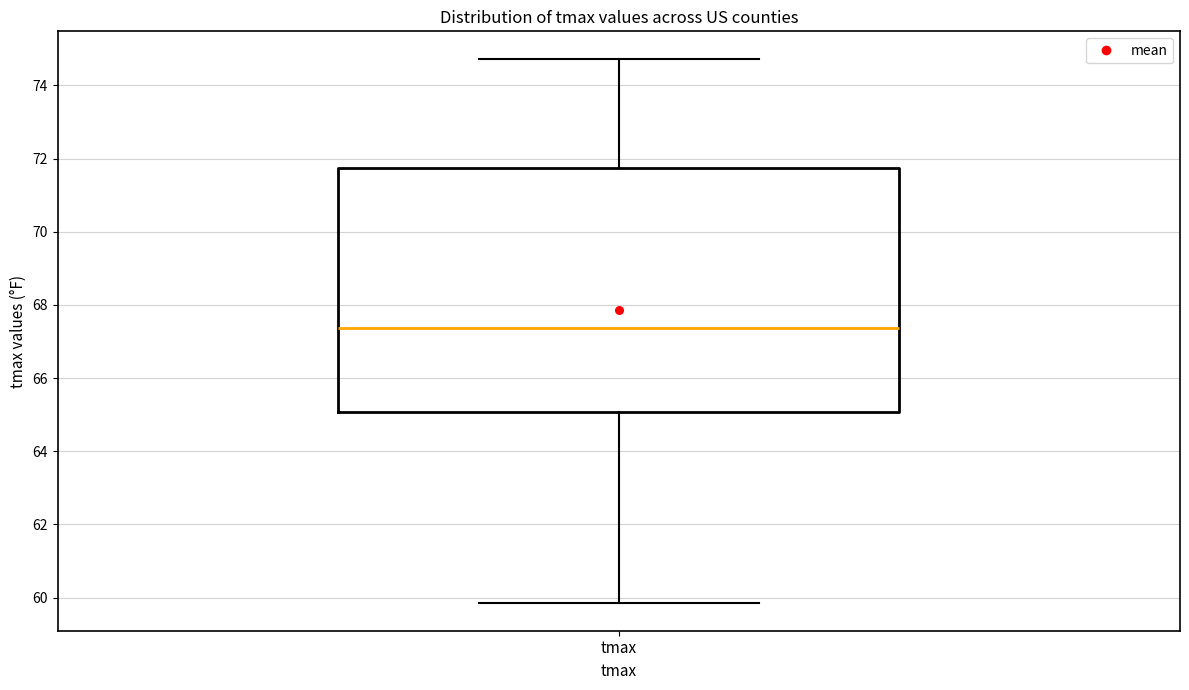

Transcribe this box plot: give where the median line is, the range the box spans, and where the two whiskers end, as read against the y-axis. The values are not printed on the chart, so give them approximately, as read against the axis.

median 67.4, box 65.0 to 71.8, whiskers 59.8 to 74.8